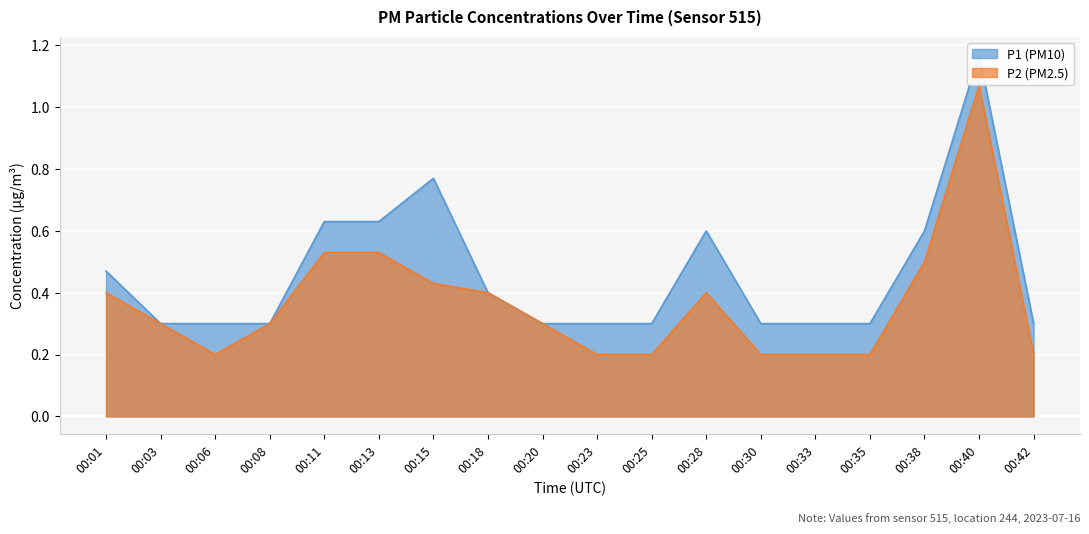

What is the total value across all series at 00:28?

1.0